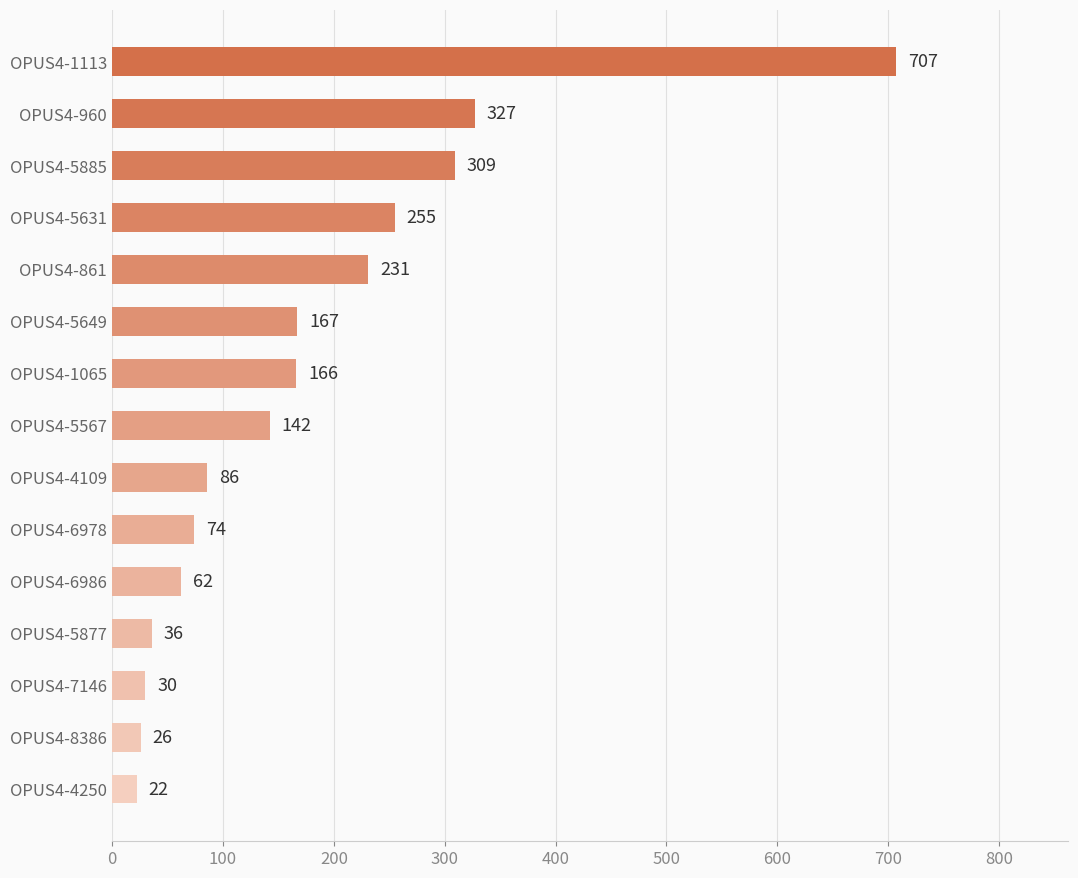

What position from the top is OPUS4-8386?

14